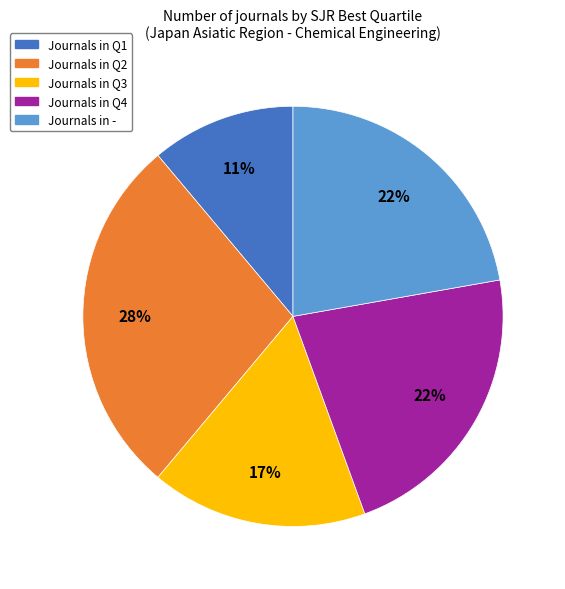

Is there any slice that represents more than half of the pie?

No